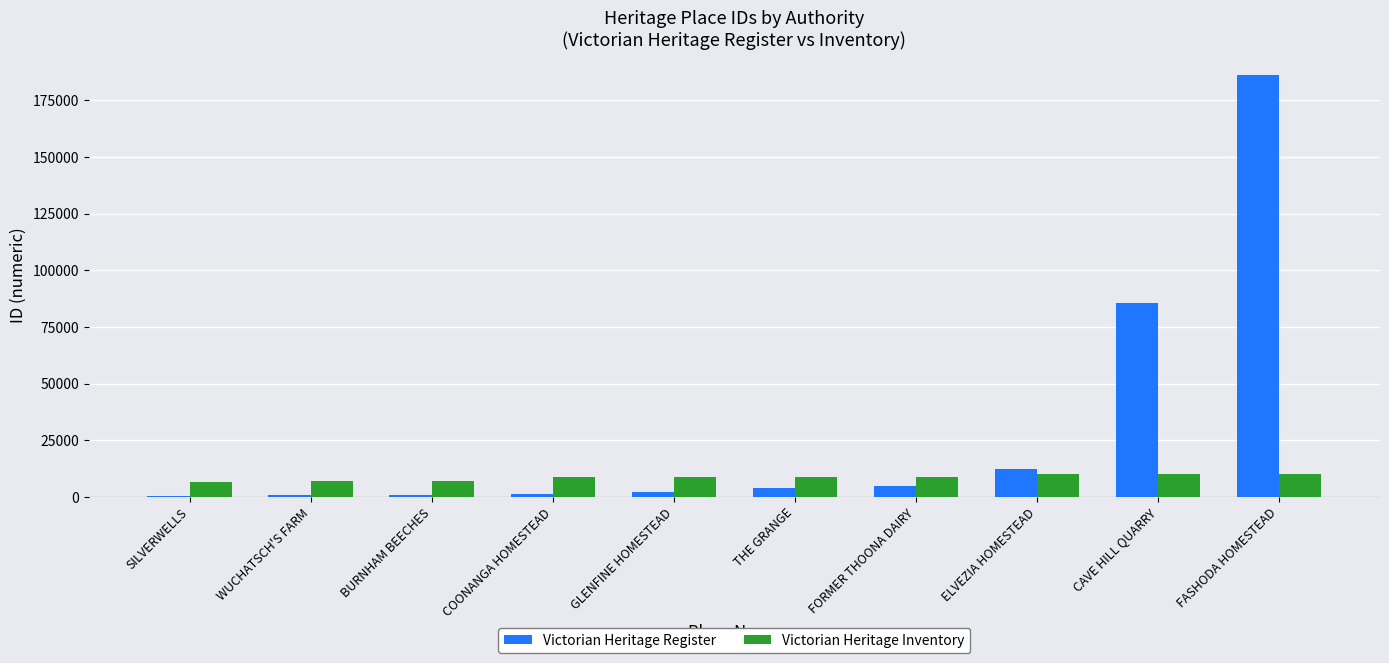

Which series has the largest total across all categories?

Victorian Heritage Register